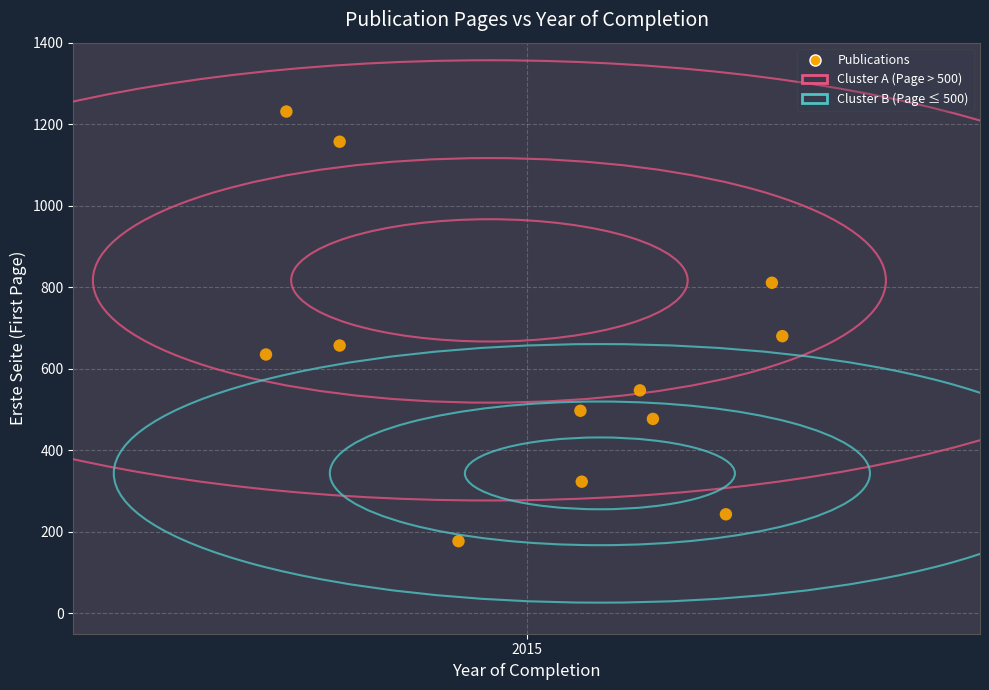

What Y value in the scatter plot is closest to 704?

680